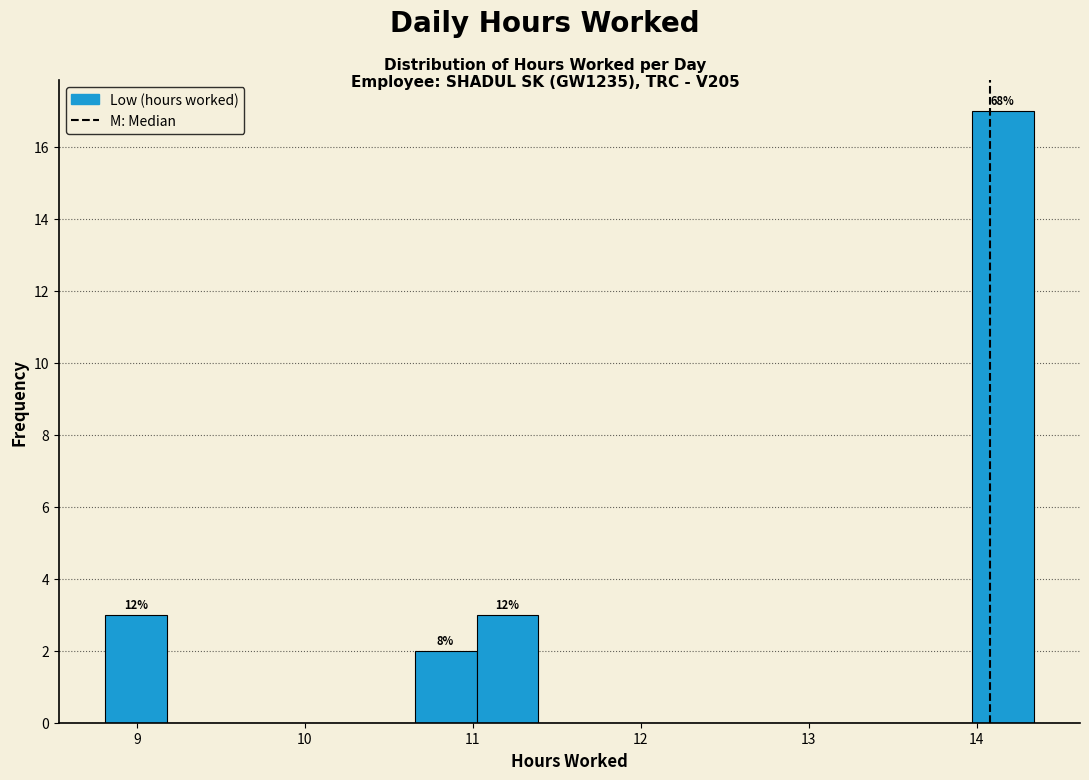

Read against the x-axis, roughly where is the centre of the tallest bar?

14.2